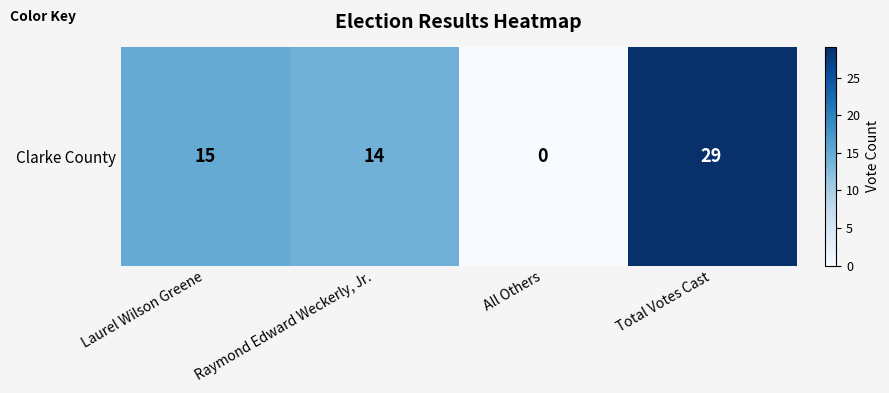

At which label is the value closest to 14?

Raymond Edward Weckerly, Jr.